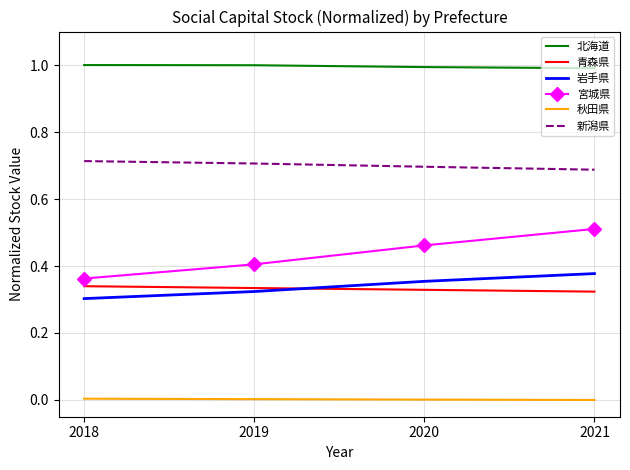

Is the value of 青森県 at 2021 greater than the value of 北海道 at 2020?

No